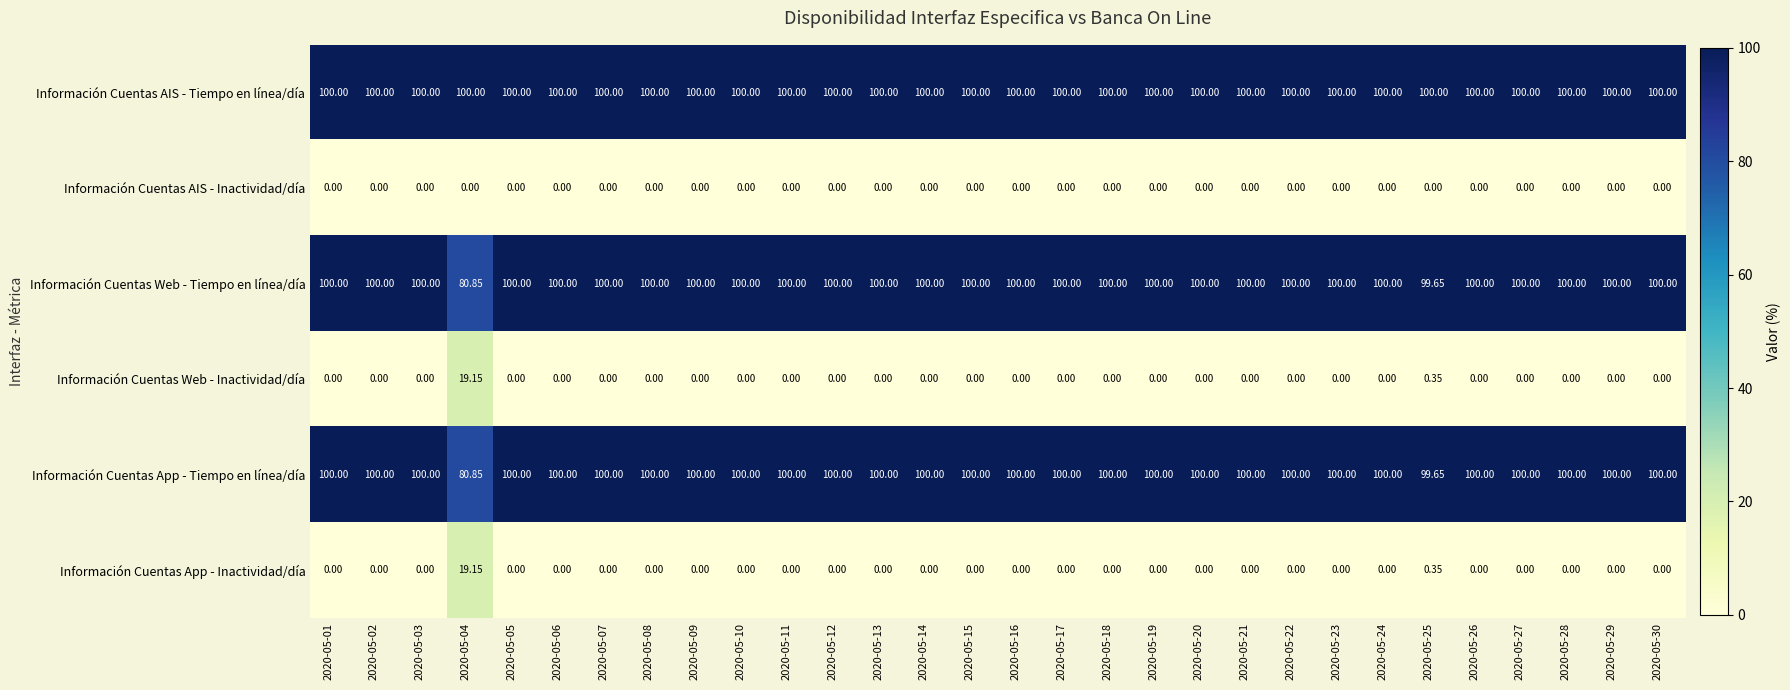

What is the total value across all series at 2020-05-22?

300.0